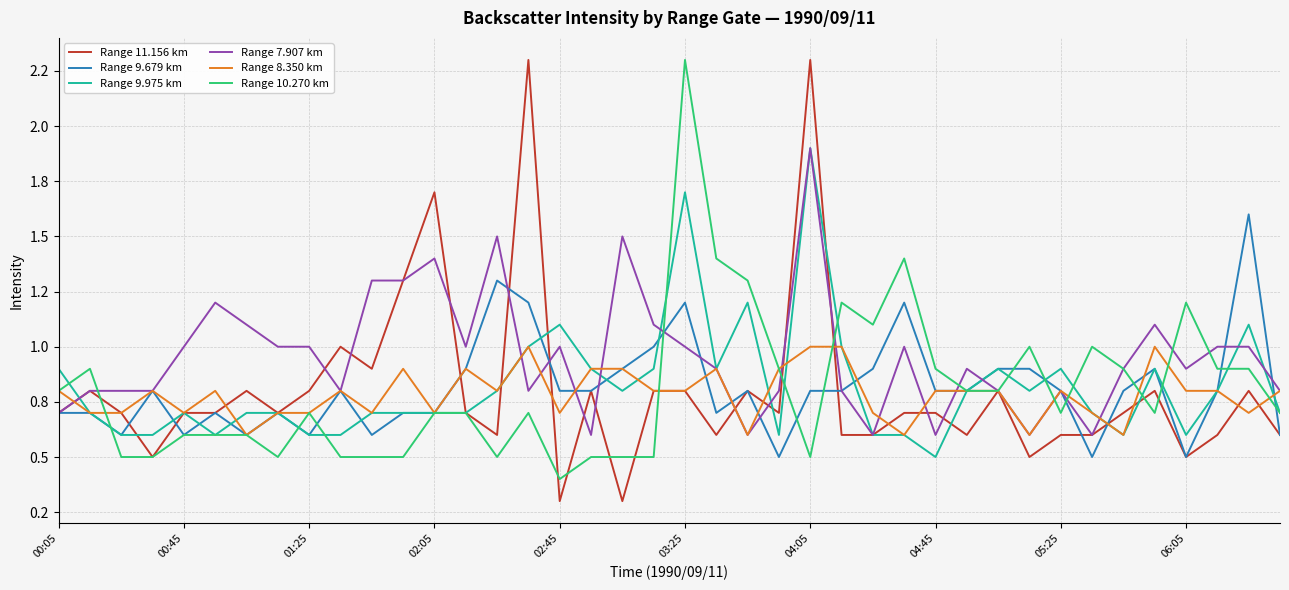

Does the chart have visible grid lines?

Yes